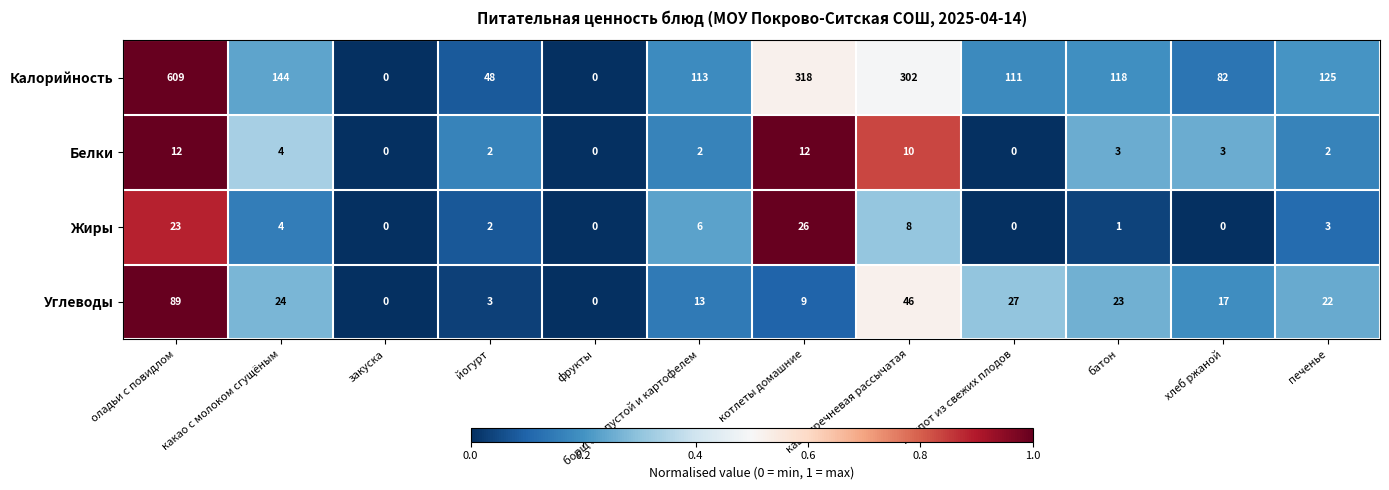

The Углеводы series shows 0 at фрукты. True or false?

True